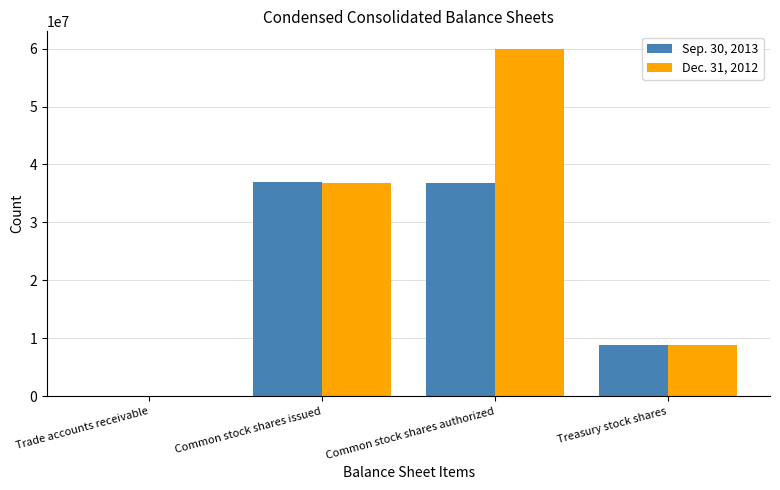

What is the sum of all Dec. 31, 2012 values?

105762221